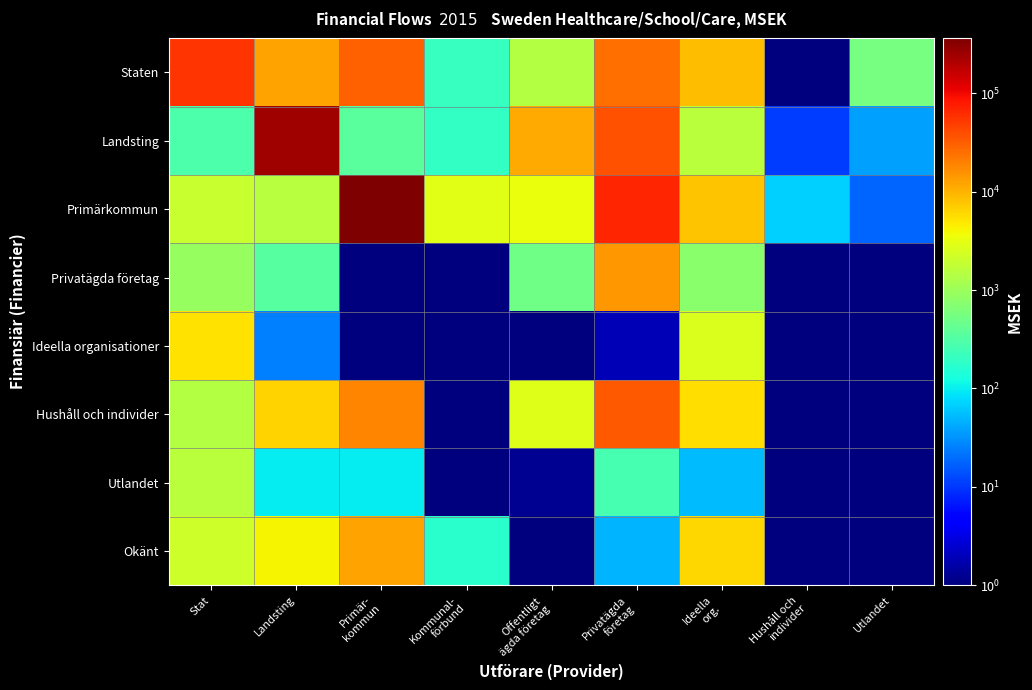

How many categories are shown in the chart?

9